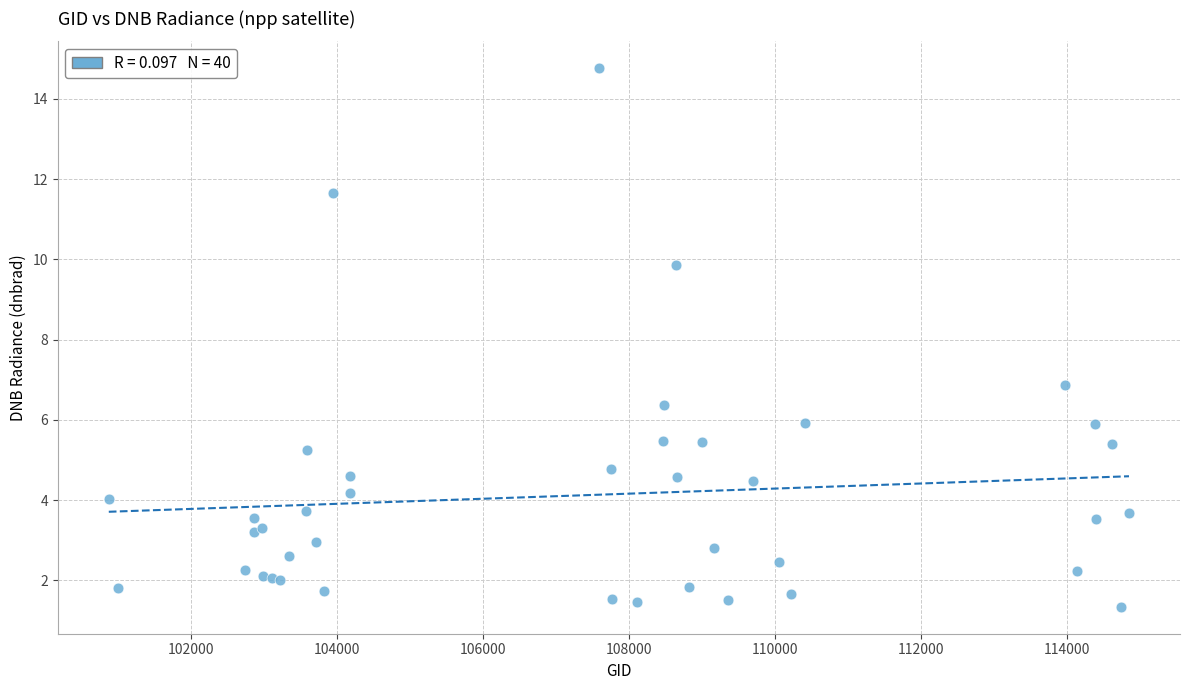

What Y value in the scatter plot is closest to 8?

6.9